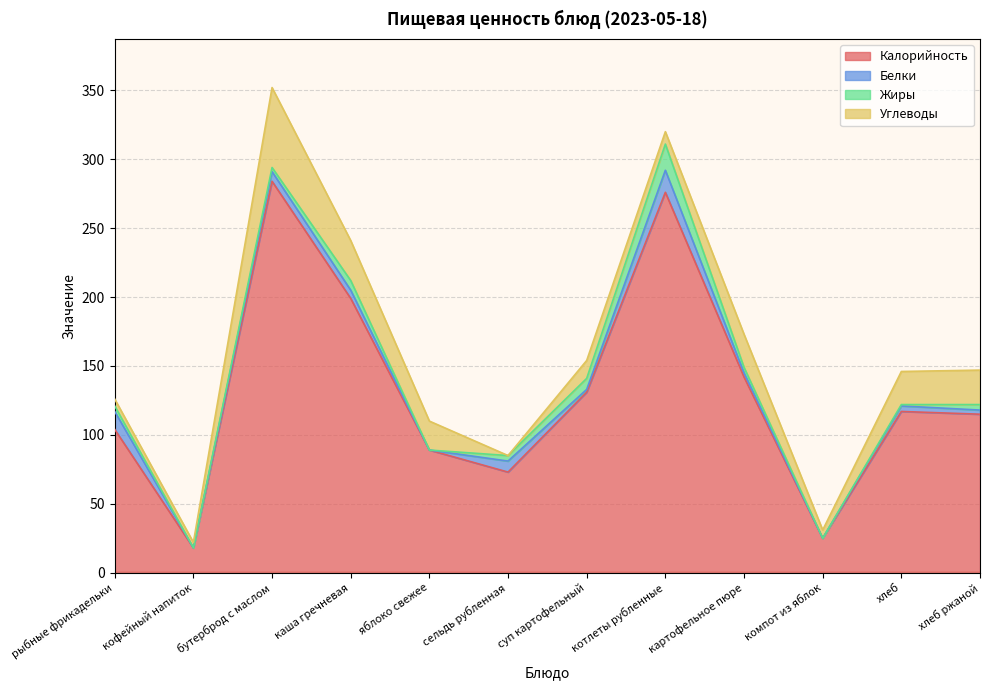

Is the value of Жиры at яблоко свежее greater than the value of Углеводы at хлеб ржаной?

No